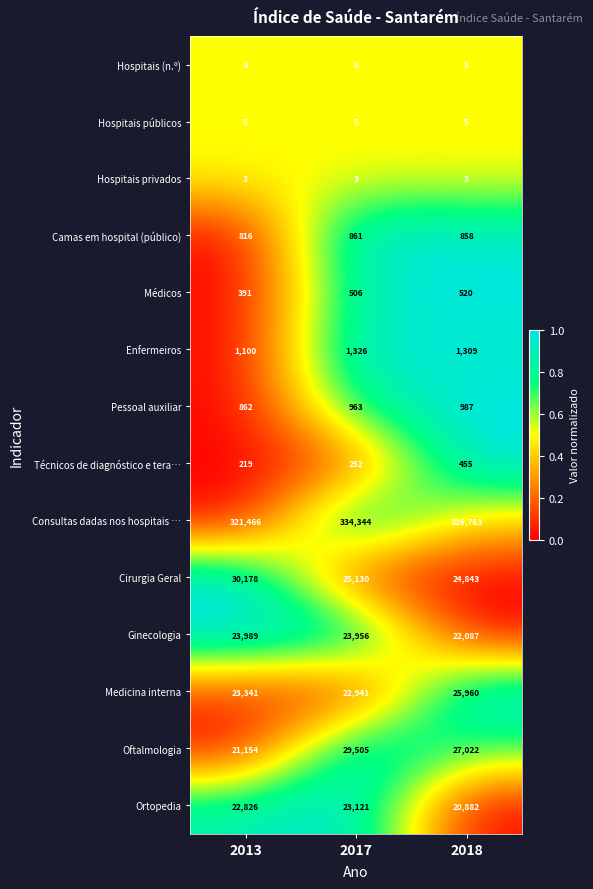

At which category does the chart reach its peak across all series?

2017